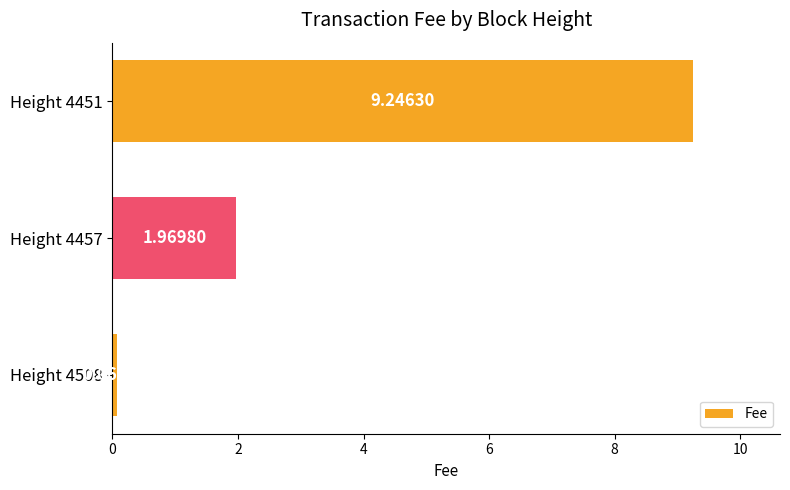

Which category has the highest value across all series?

Height 4451